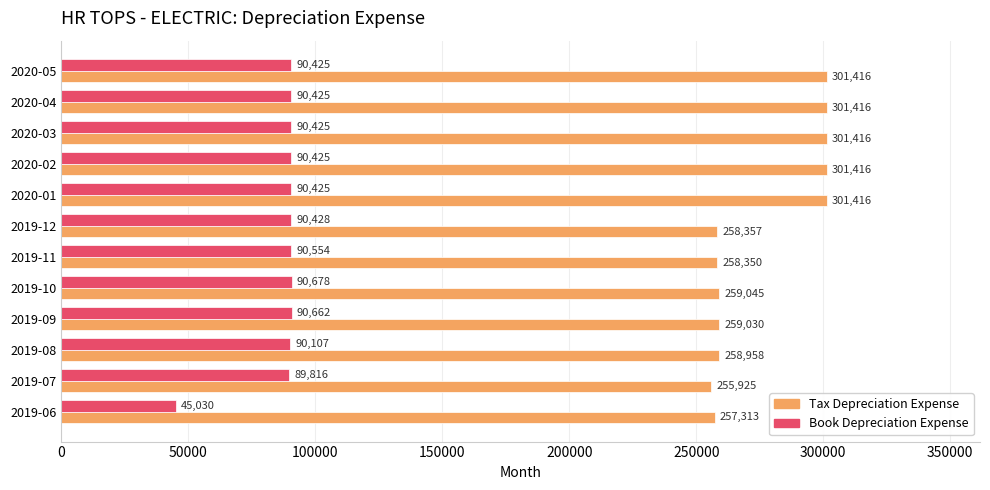

Is it true that Tax Depreciation Expense equals 530423.0 at 2020-05?

False